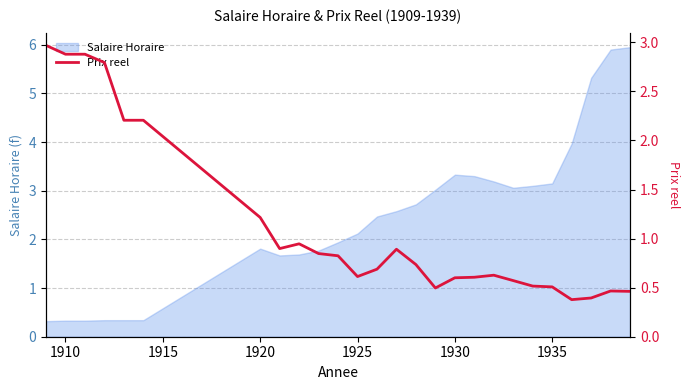

What is the lowest value of the Salaire Horaire series?

0.3